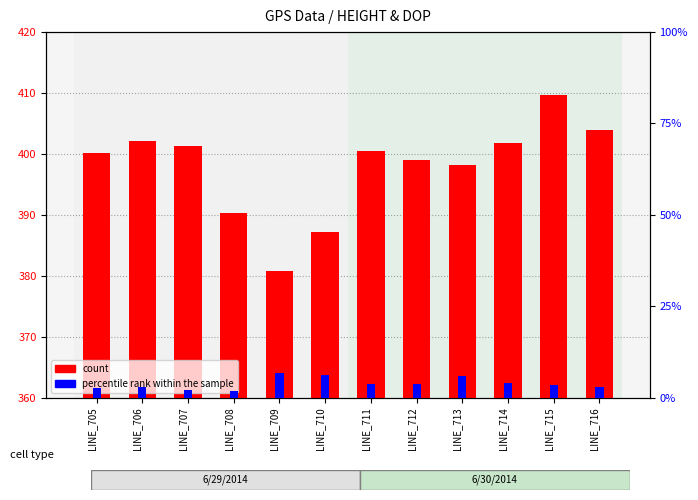

At which label is count closest to 35?

LINE_713